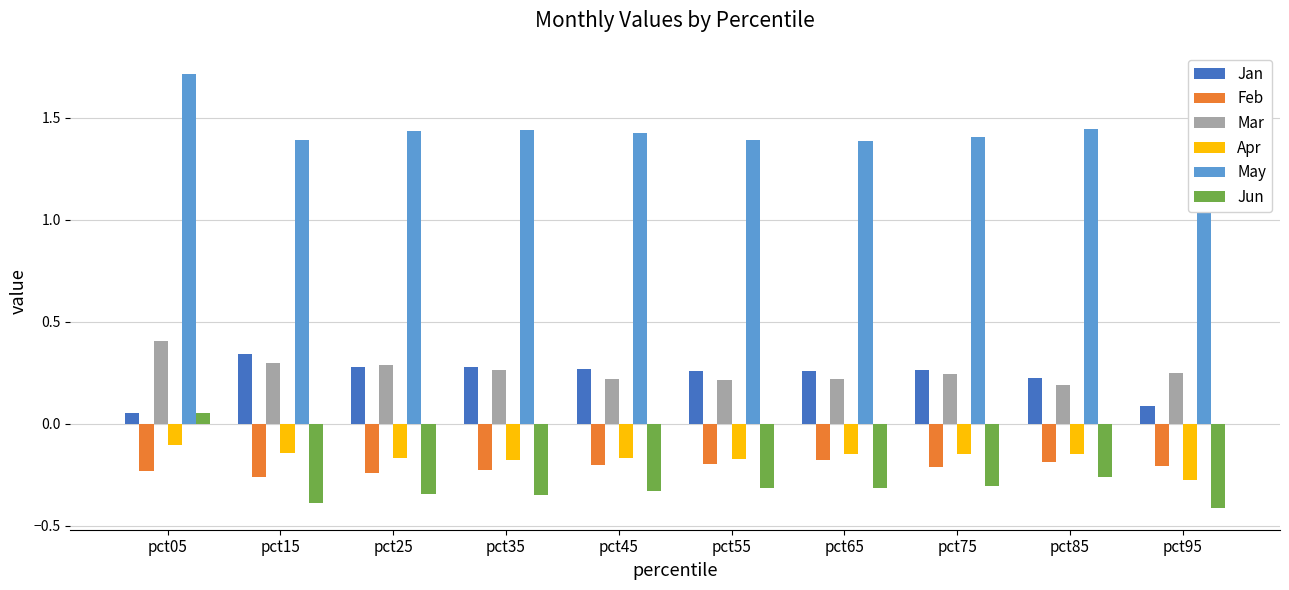

Between pct25 and pct65, which series saw the biggest shift?

Mar